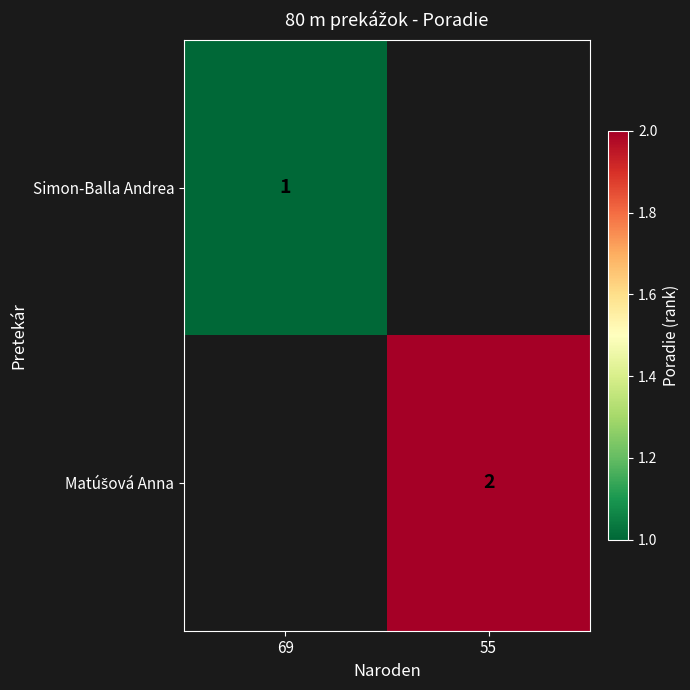

Is it true that Simon-Balla Andrea equals 1 at 69?

True